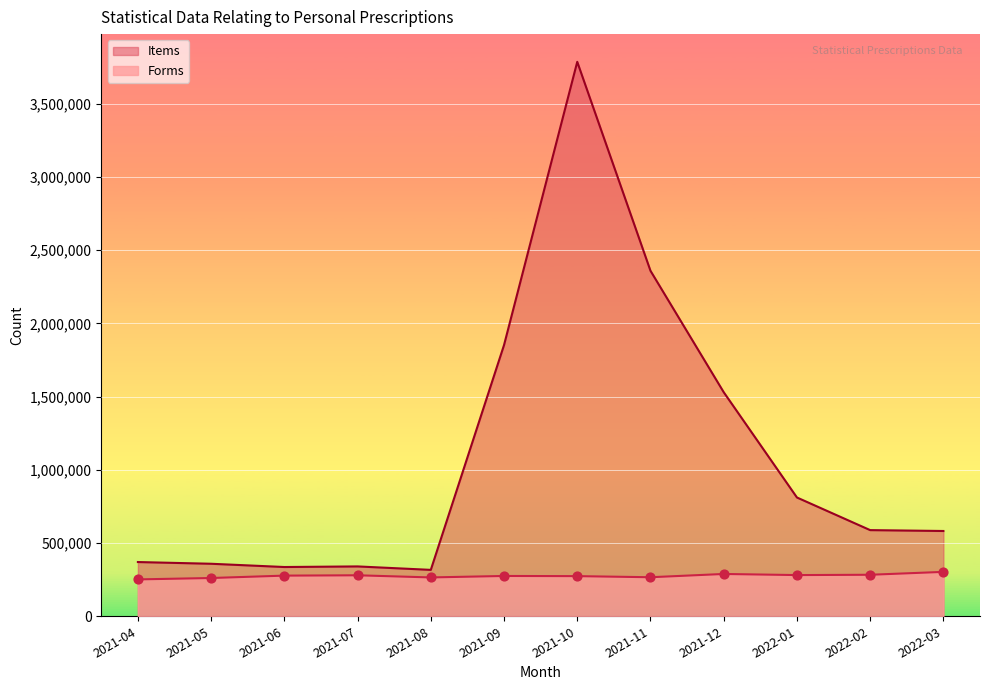

At how many categories does at least one series exceed 512000?

7